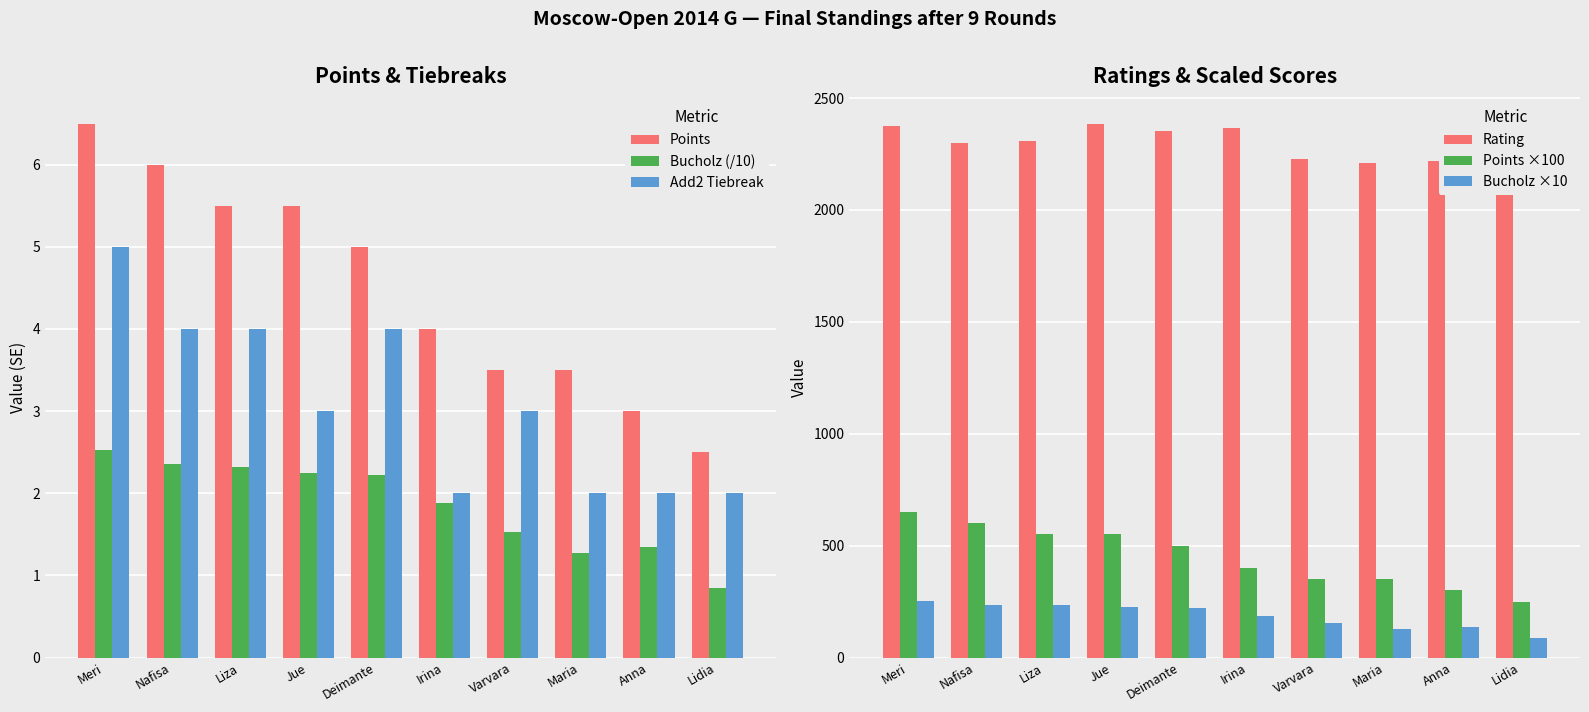

Rank the series by their maximum value, from highest to lowest.

Rating, Points ×100, Bucholz ×10, Points, Add2 Tiebreak, Bucholz (/10)